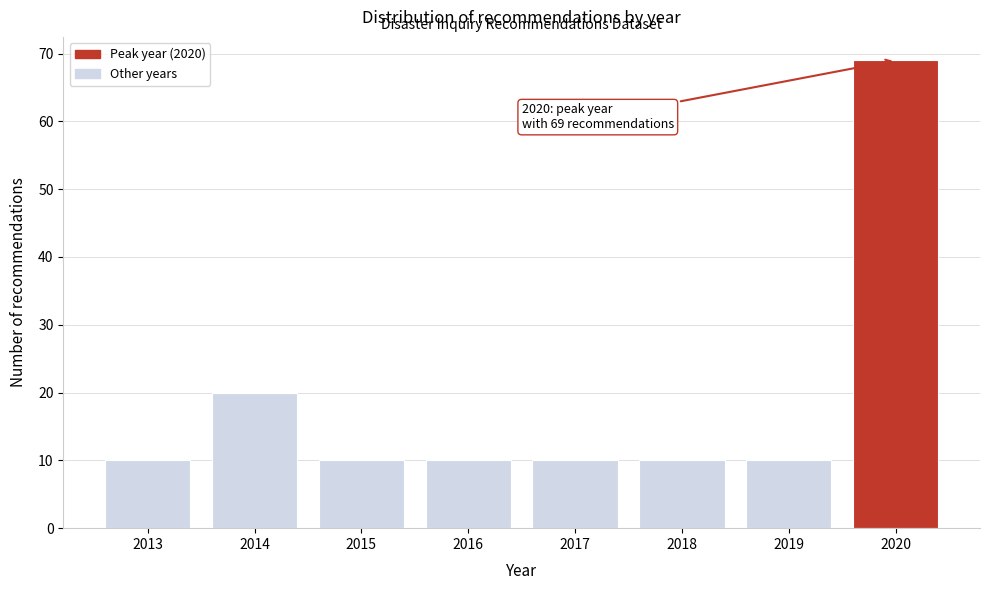

Reading left to right, what are all the values shown in this chart?

10	20	10	10	10	10	10	69